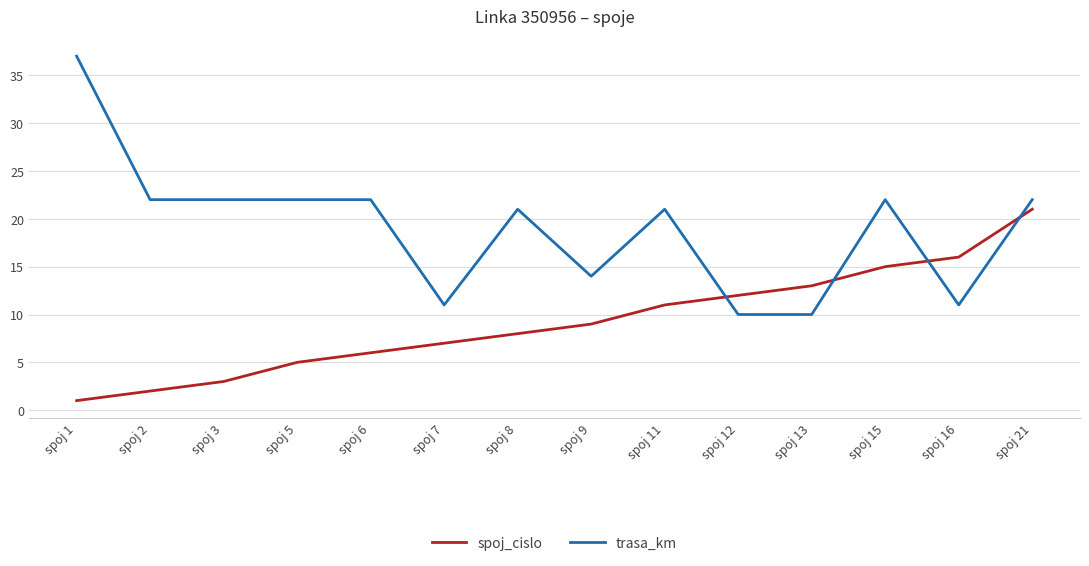

What is the average value of the spoj_cislo series?

9